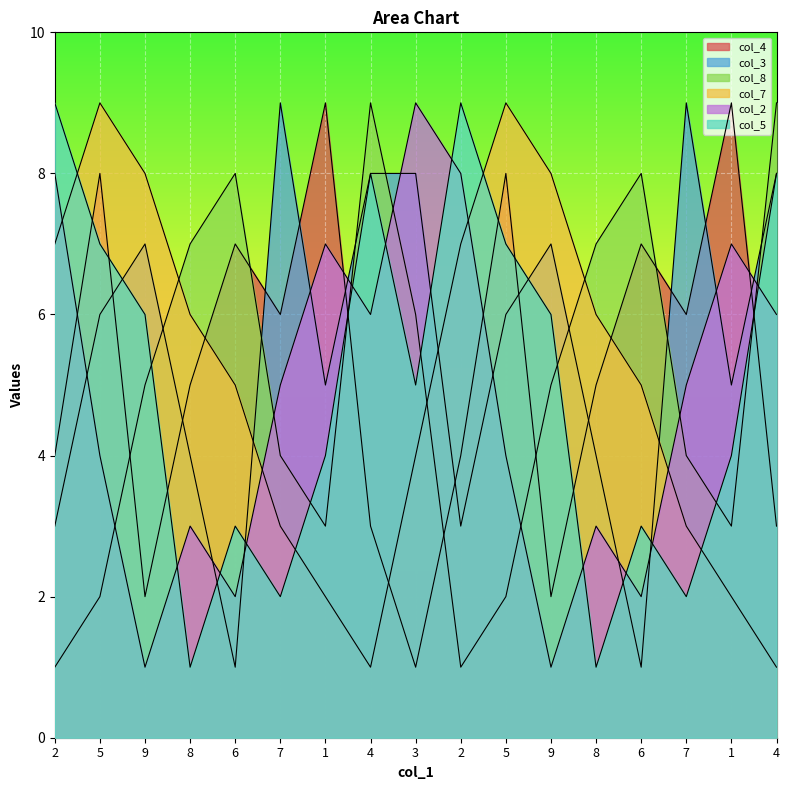

Rank the series at 4 from lowest to highest value.

col_7, col_4, col_2, col_3, col_5, col_8